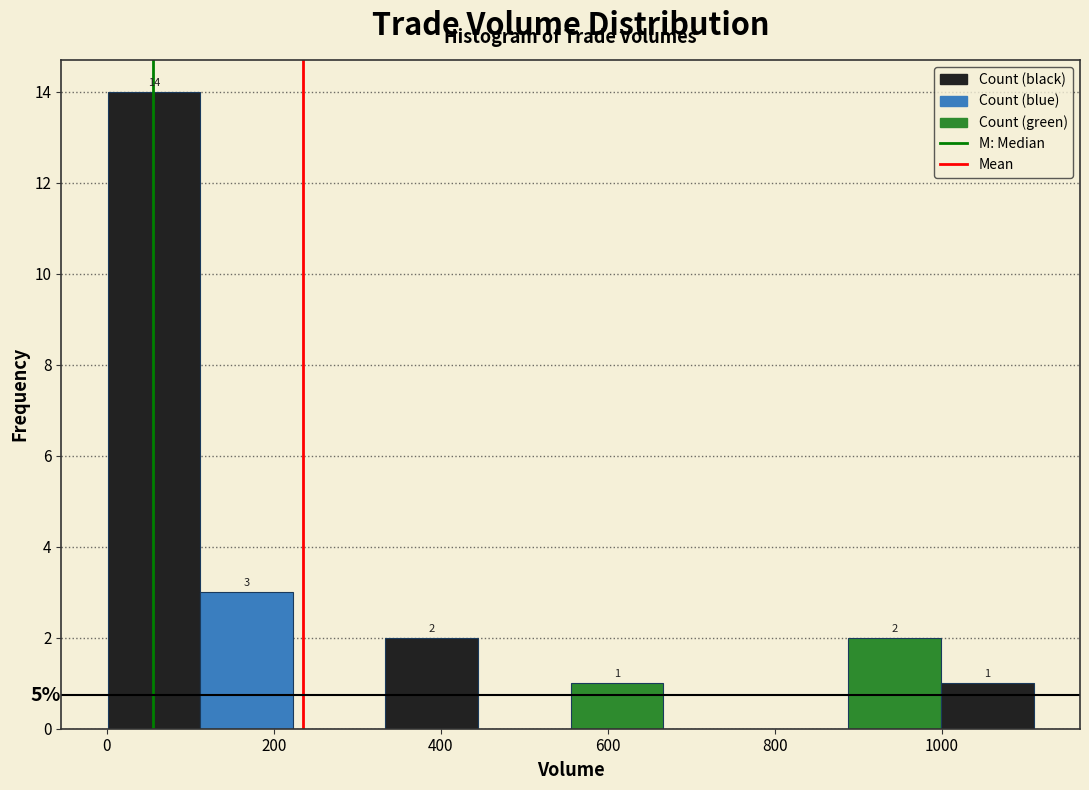

Which range on the x-axis has the tallest bar?

0 to 120